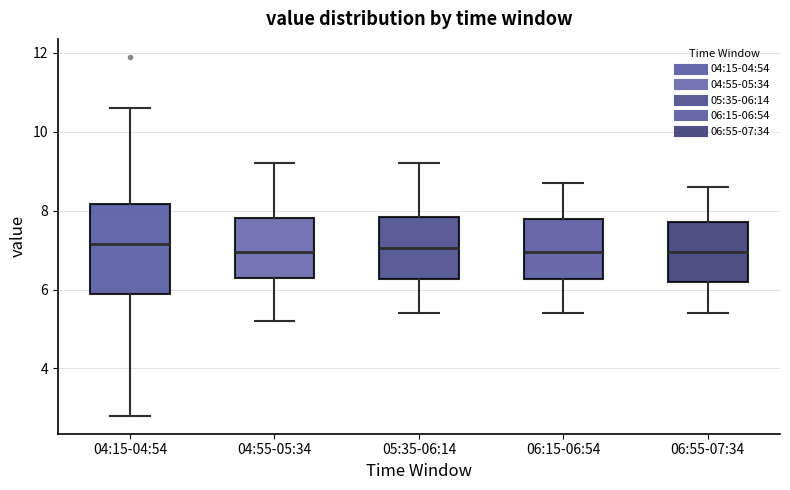

Which box is the tallest, from its lower edge to its upper edge?

04:15-04:54